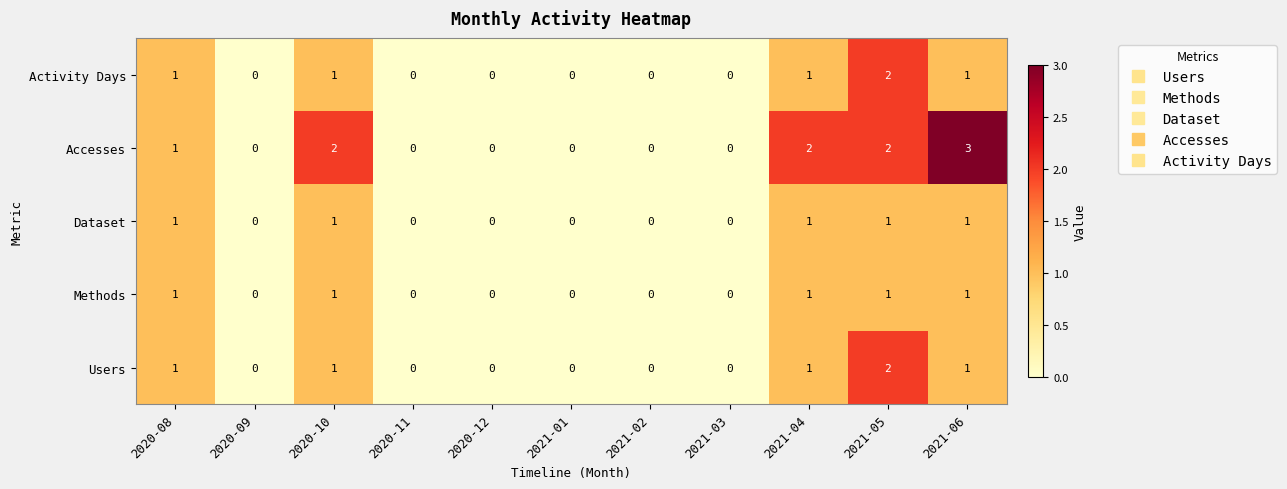

How many series are shown in this chart?

5